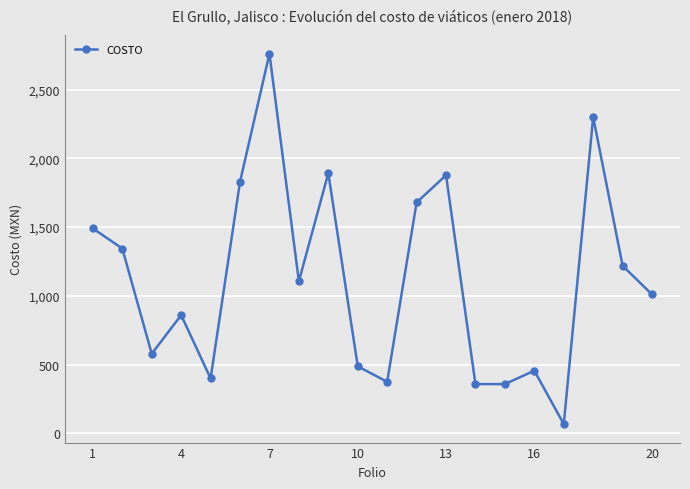

True or false: the data has more than 0 interior local peaks.

True